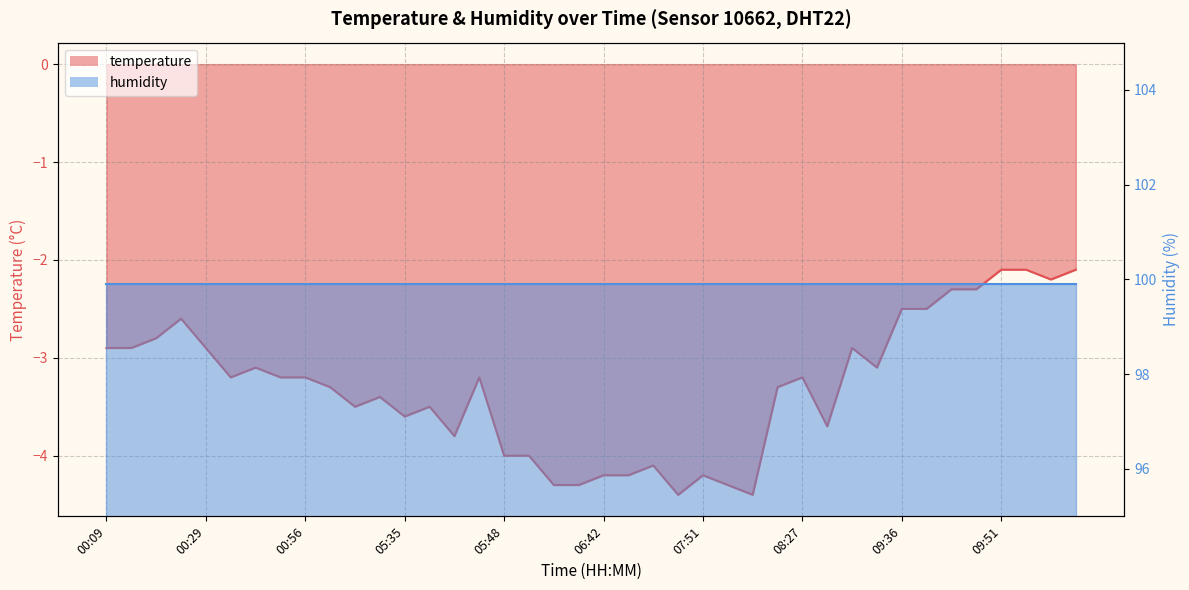

True or false: the data has more than 2 interior local peaks.

True